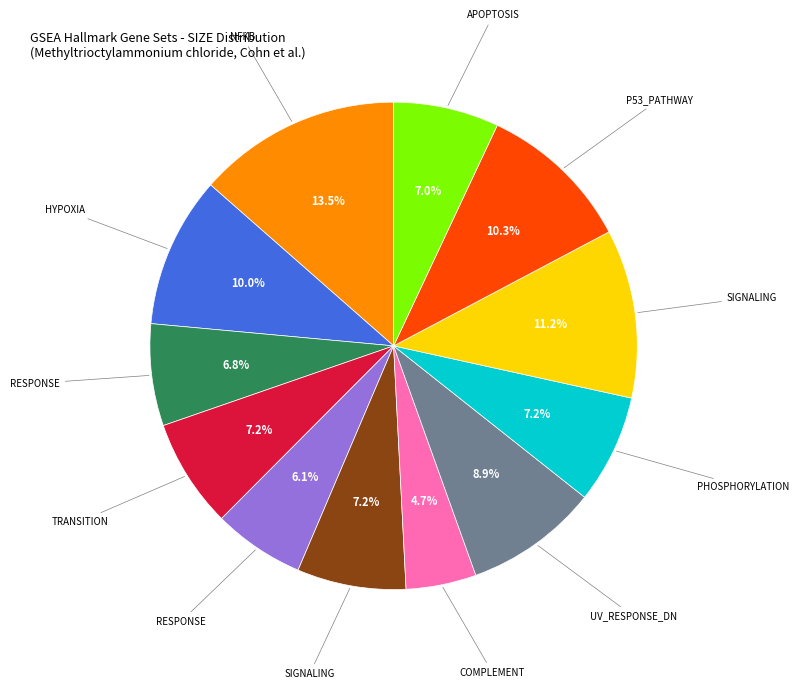

Is there any slice that represents more than half of the pie?

No